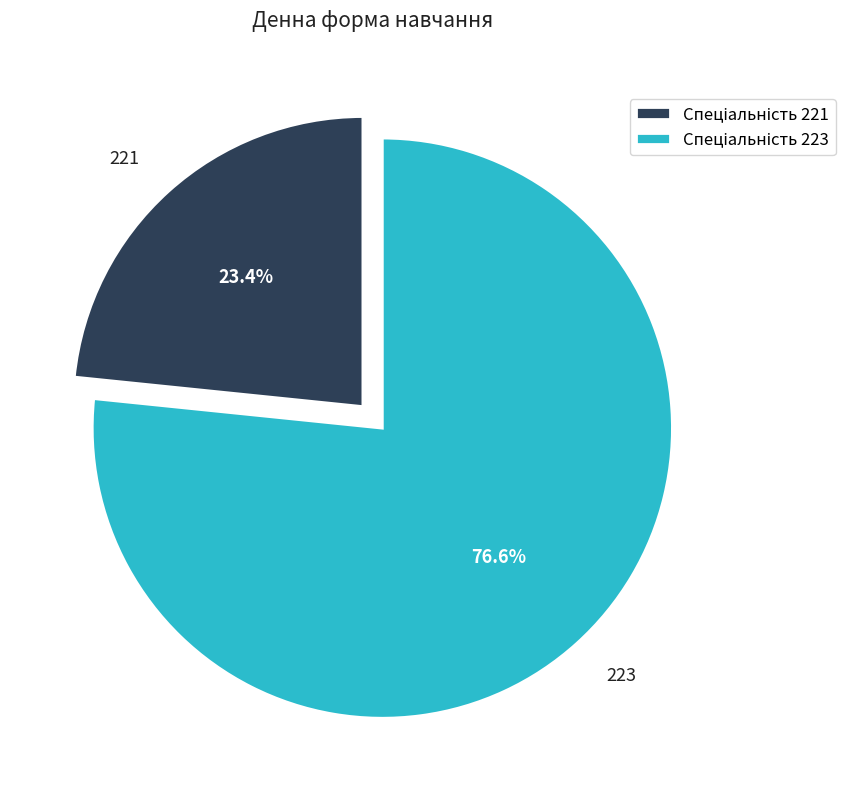

What percentage is the 221 slice, to the nearest percent?

23%